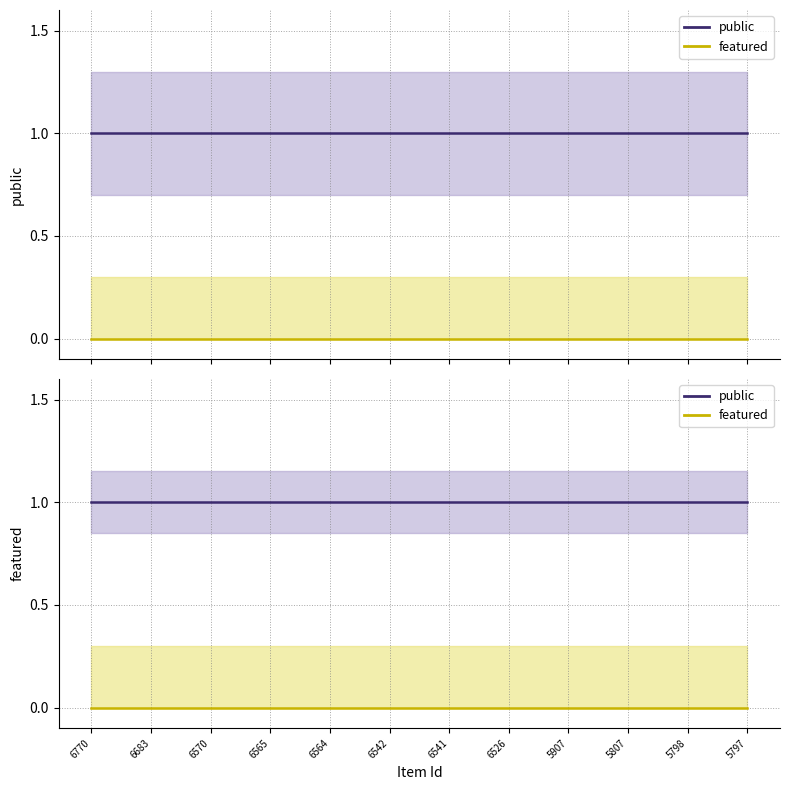

The value of featured at 6541 is 0. True or false?

True